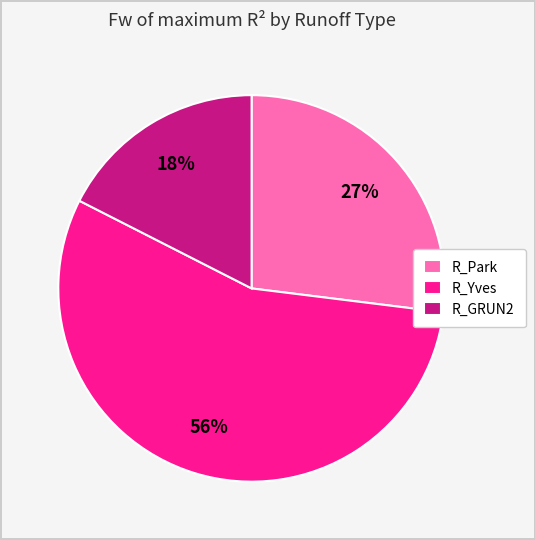

Which has a higher value, R_GRUN2 or R_Yves?

R_Yves